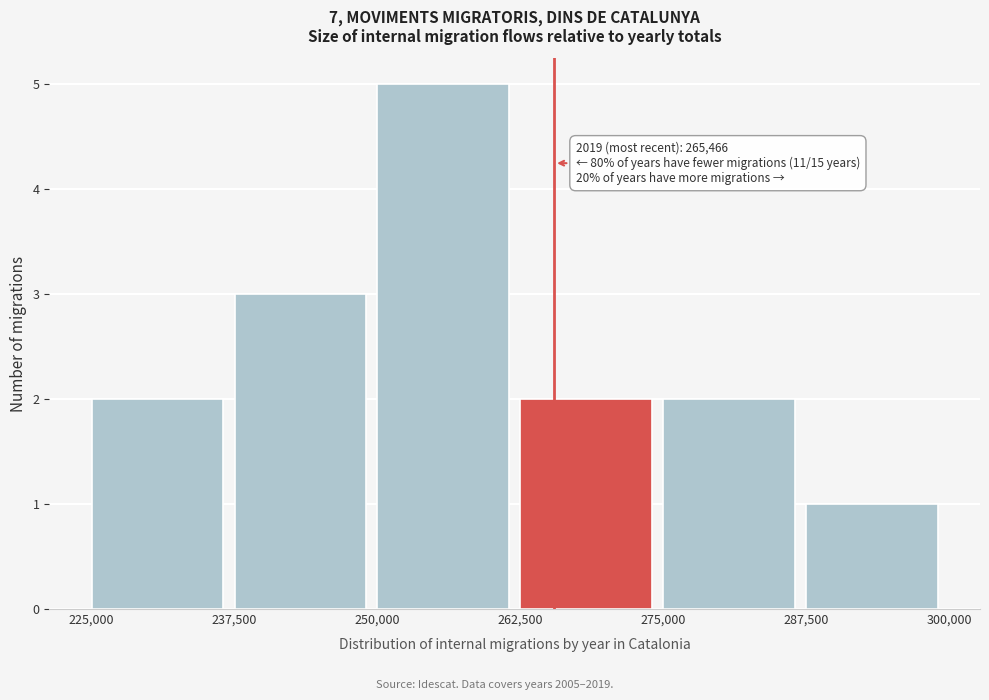

Which range on the x-axis has the tallest bar?

250,000 to 262,500